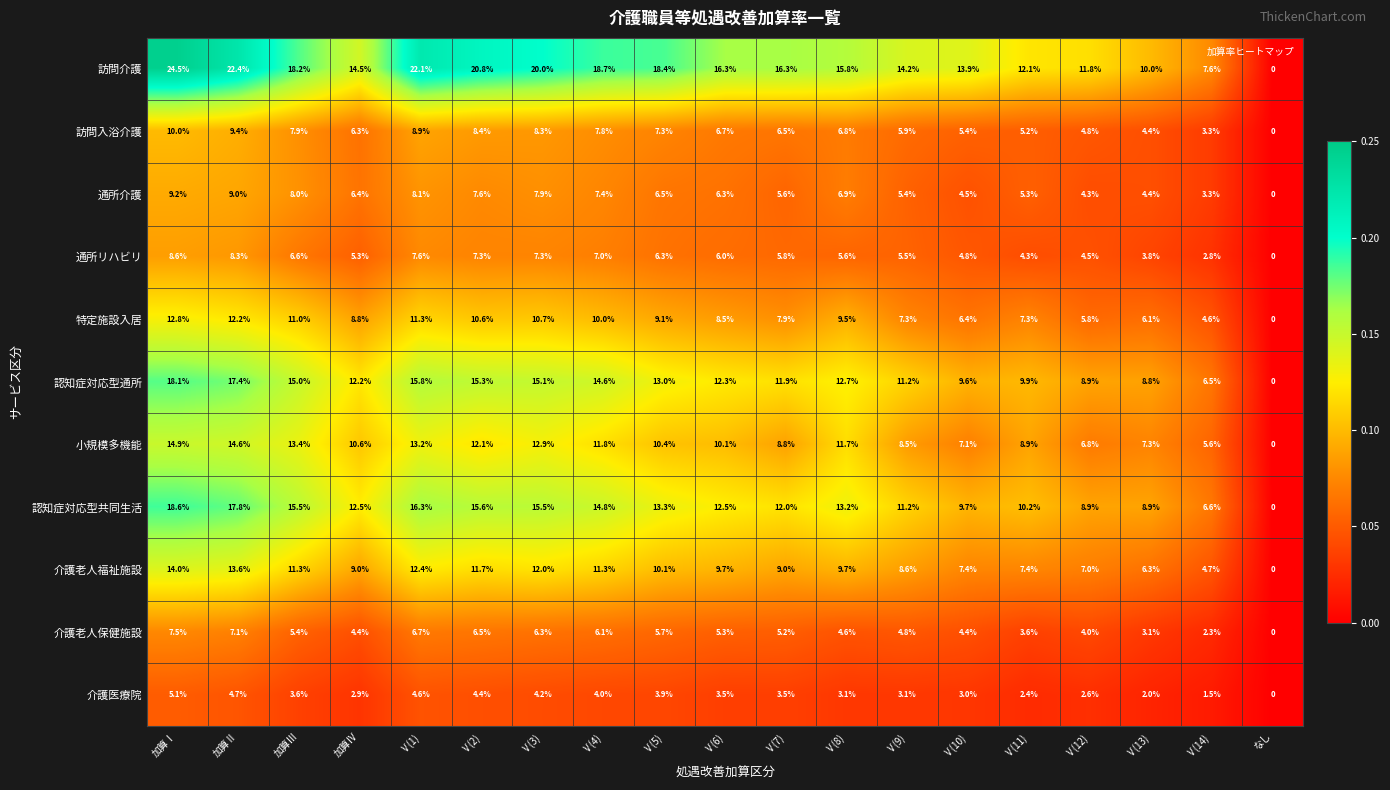

The 介護老人保健施設 series shows 2.9 at Ⅴ(9). True or false?

False